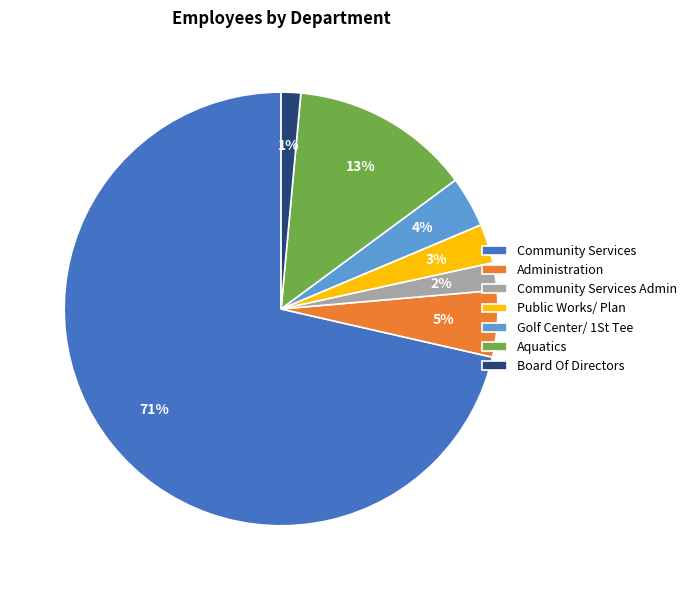

True or false: Aquatics accounts for 13% of the total.

True